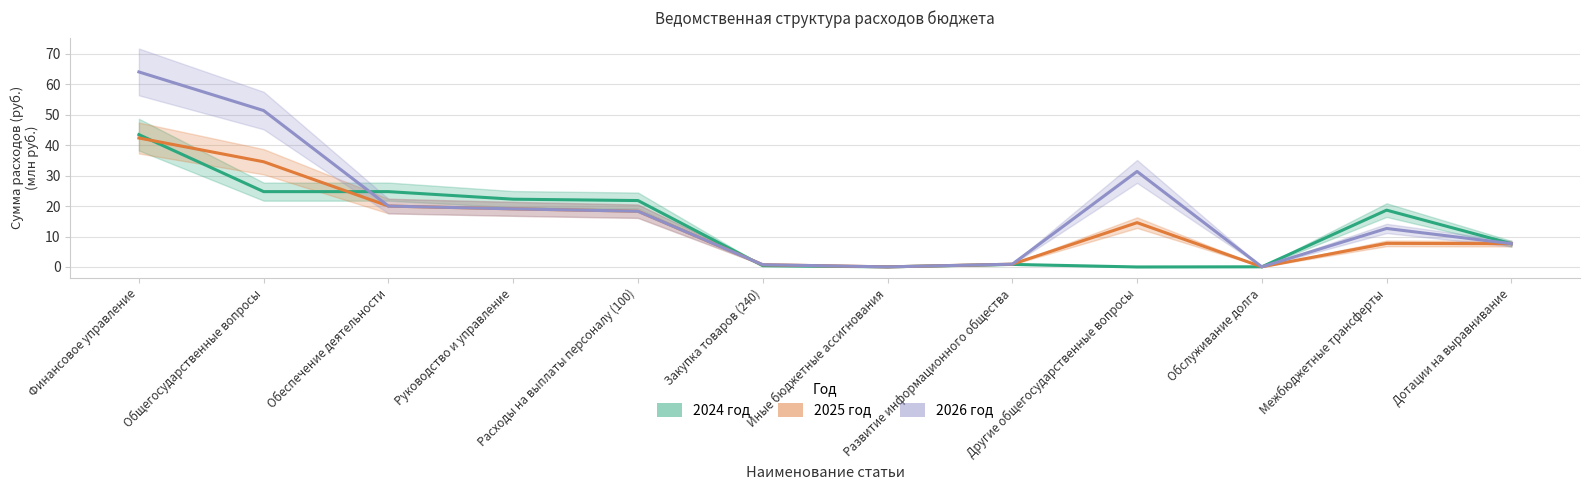

Is it true that 2025 год equals 14.6 at Другие общегосударственные вопросы?

True